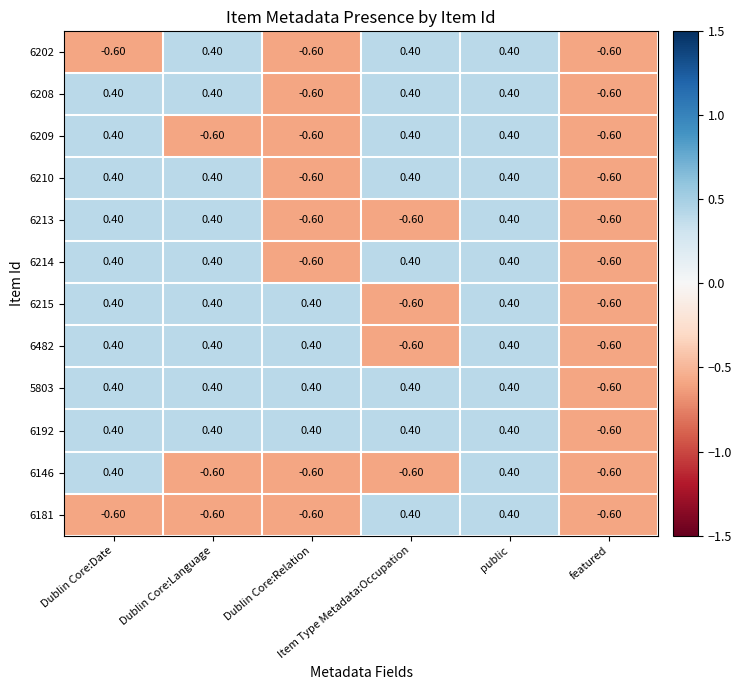

At how many categories does at least one series exceed 0?

5